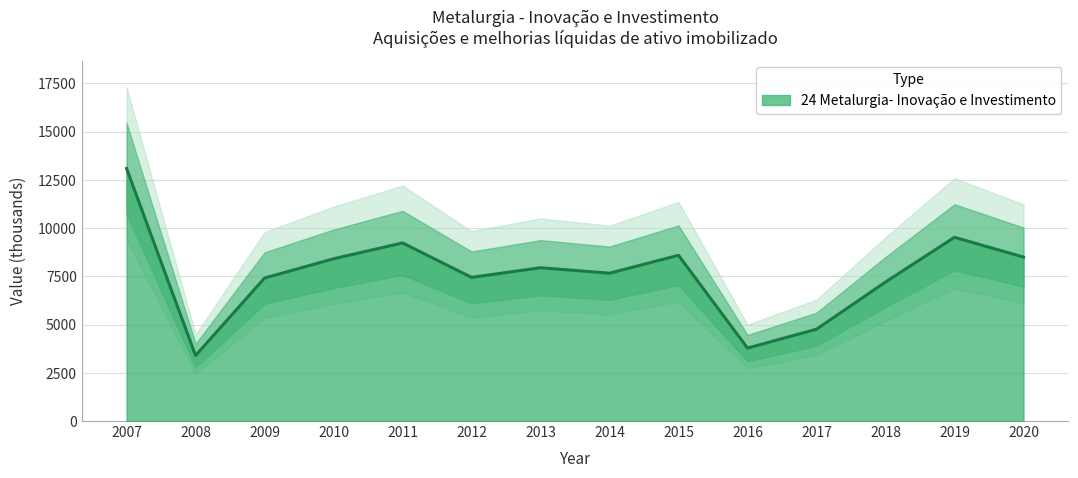

How many lines are shown in the chart?

1